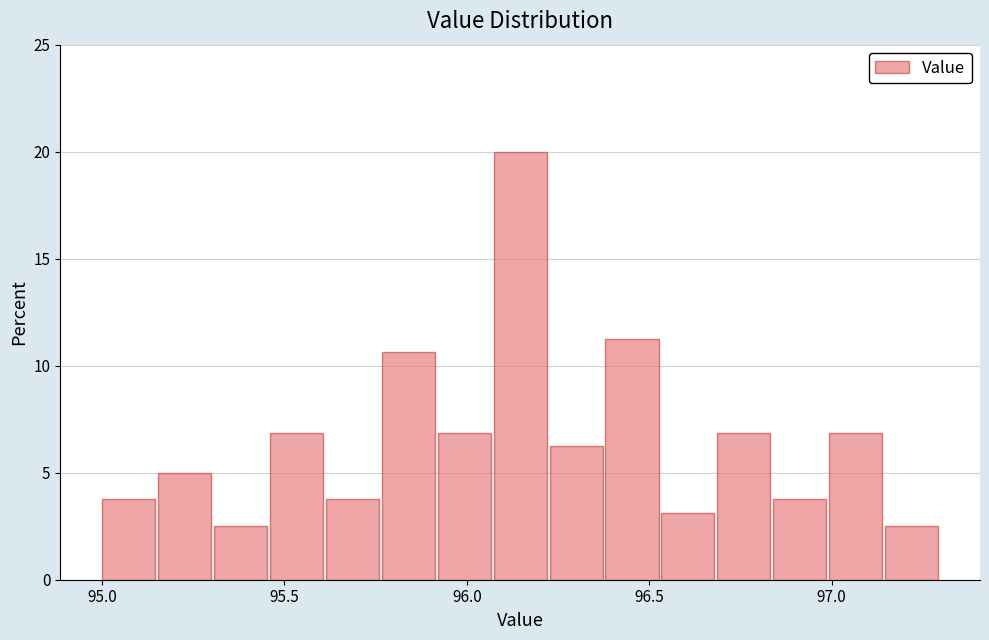

Around what value on the x-axis is the tallest bar? Give the approximate position of its centre, as read against the axis.

96.15